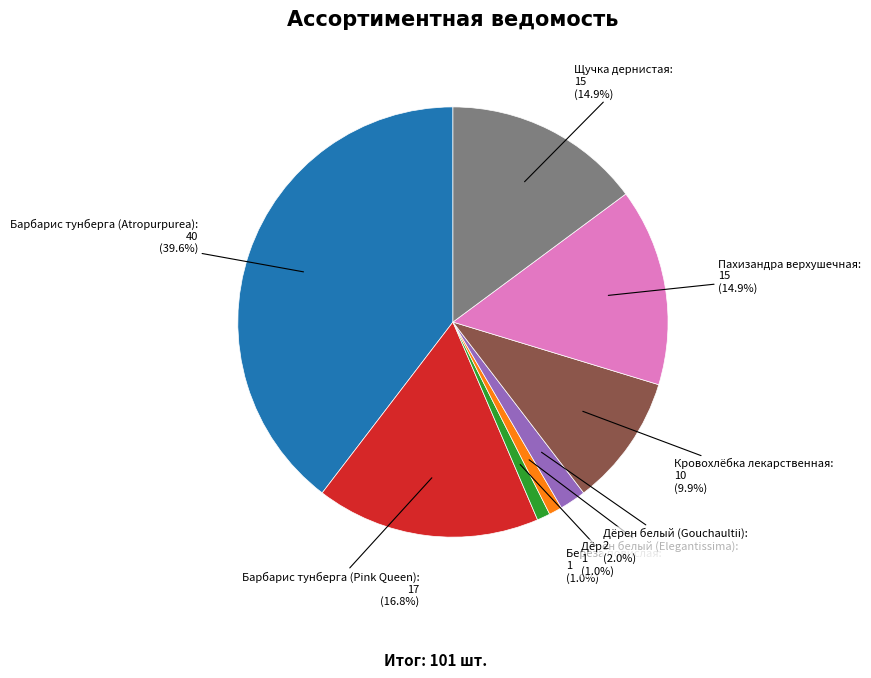

How many segments does this pie chart have?

8